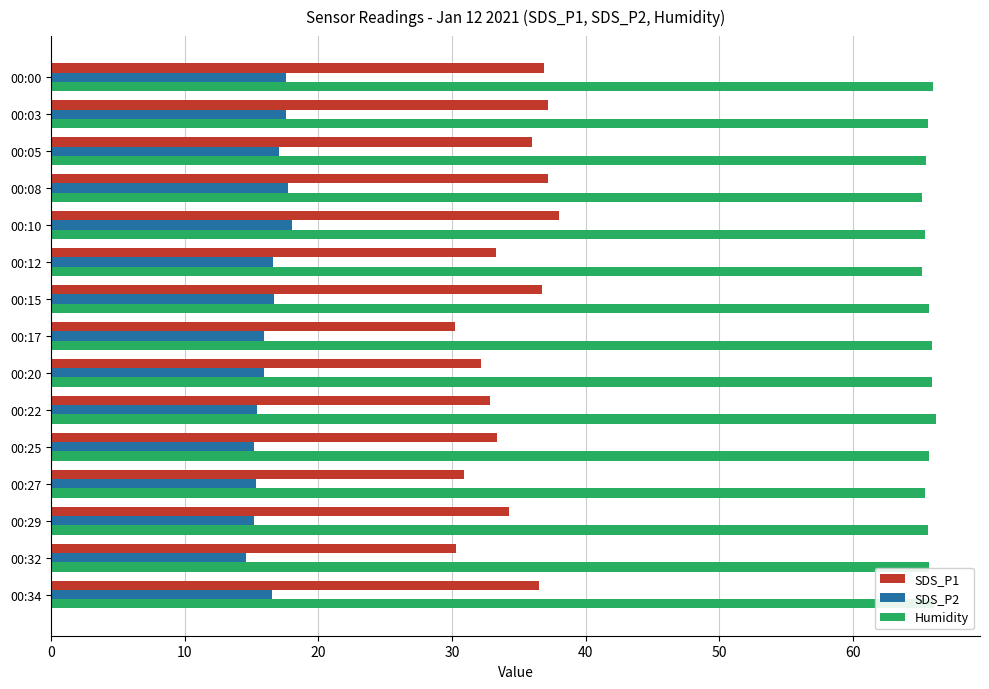

What is the smallest value displayed?

14.6